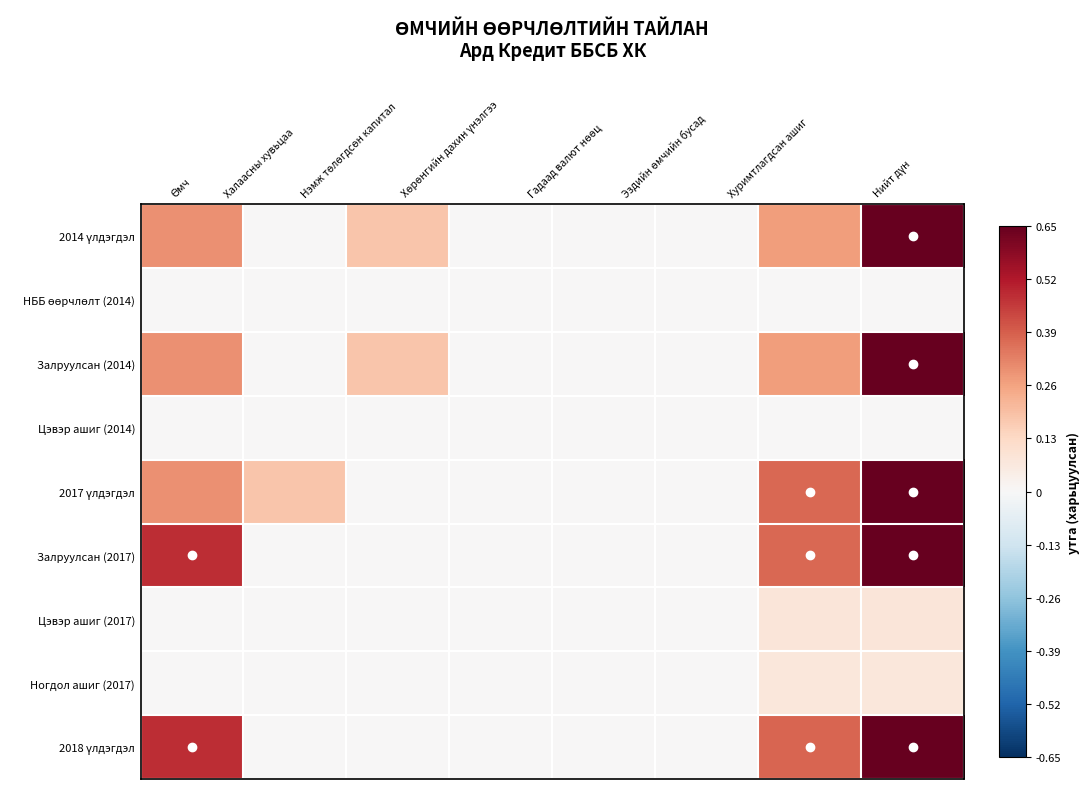

What is the total value across all series at Халаасны хувьцаа?

0.2